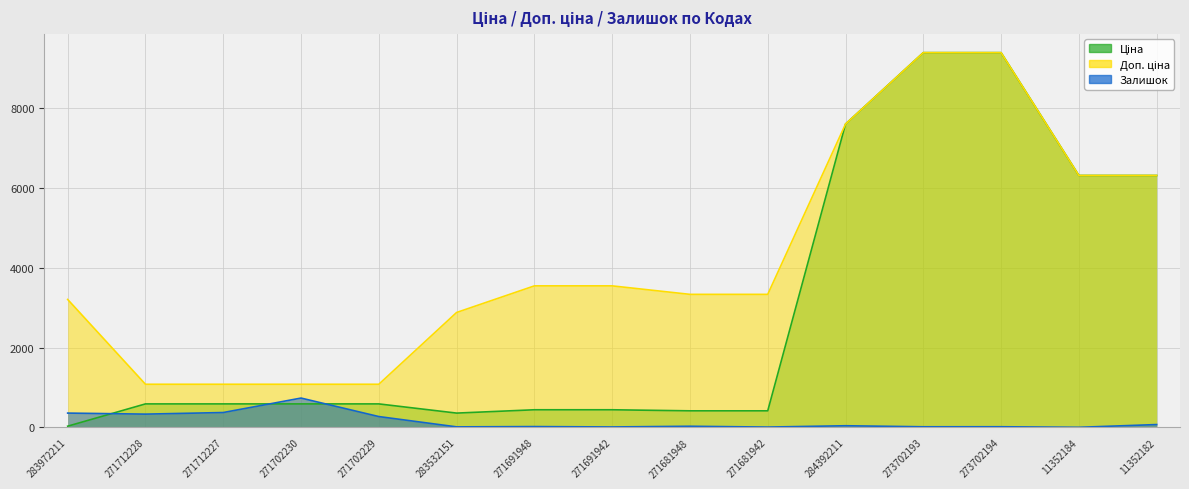

True or false: Залишок and Доп. ціна intersect in this chart.

False